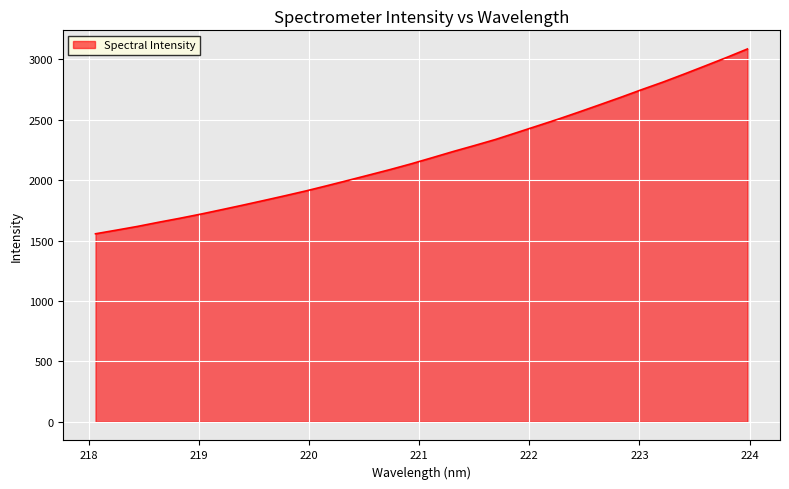

What is the difference between the maximum and minimum values?

1529.1